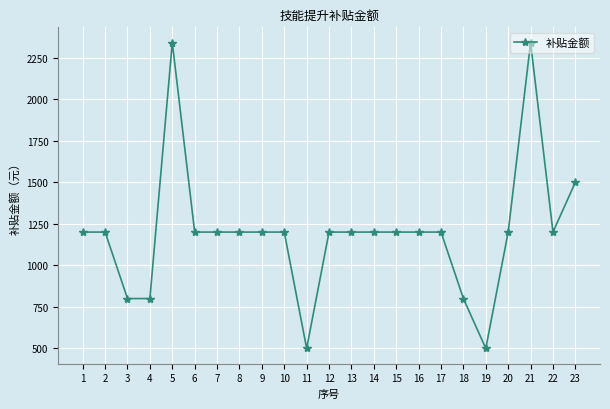

What is the difference between the values at 22 and 23?

300